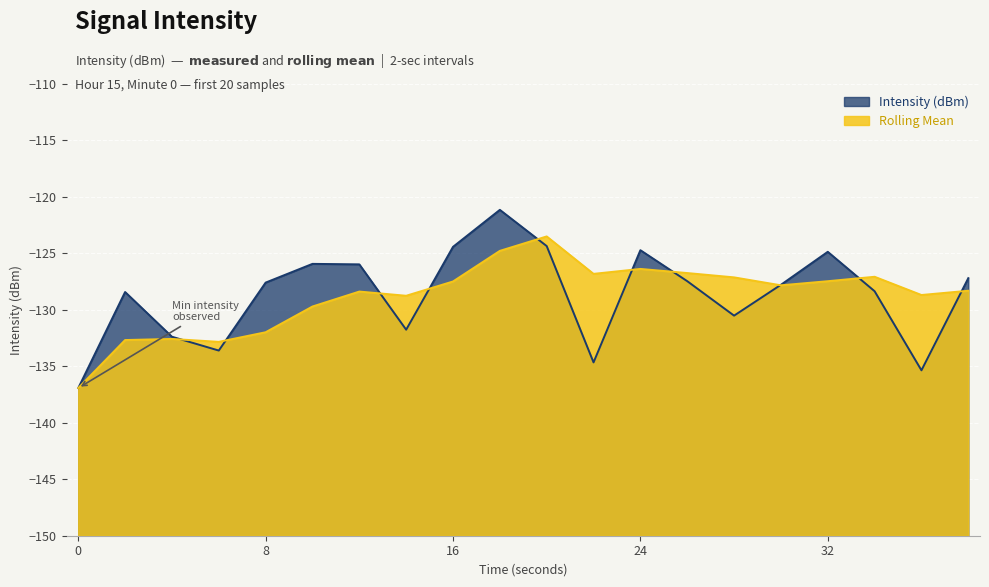

How many data points does each series have?

20